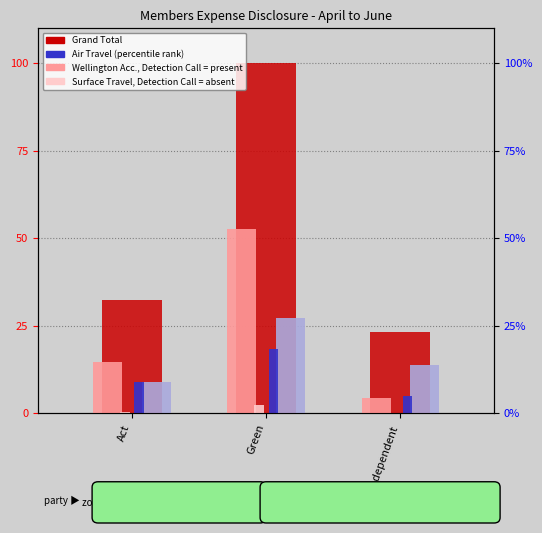

List the labels in order of Wellington Accommodation value, largest first.

Green, Act, Independent